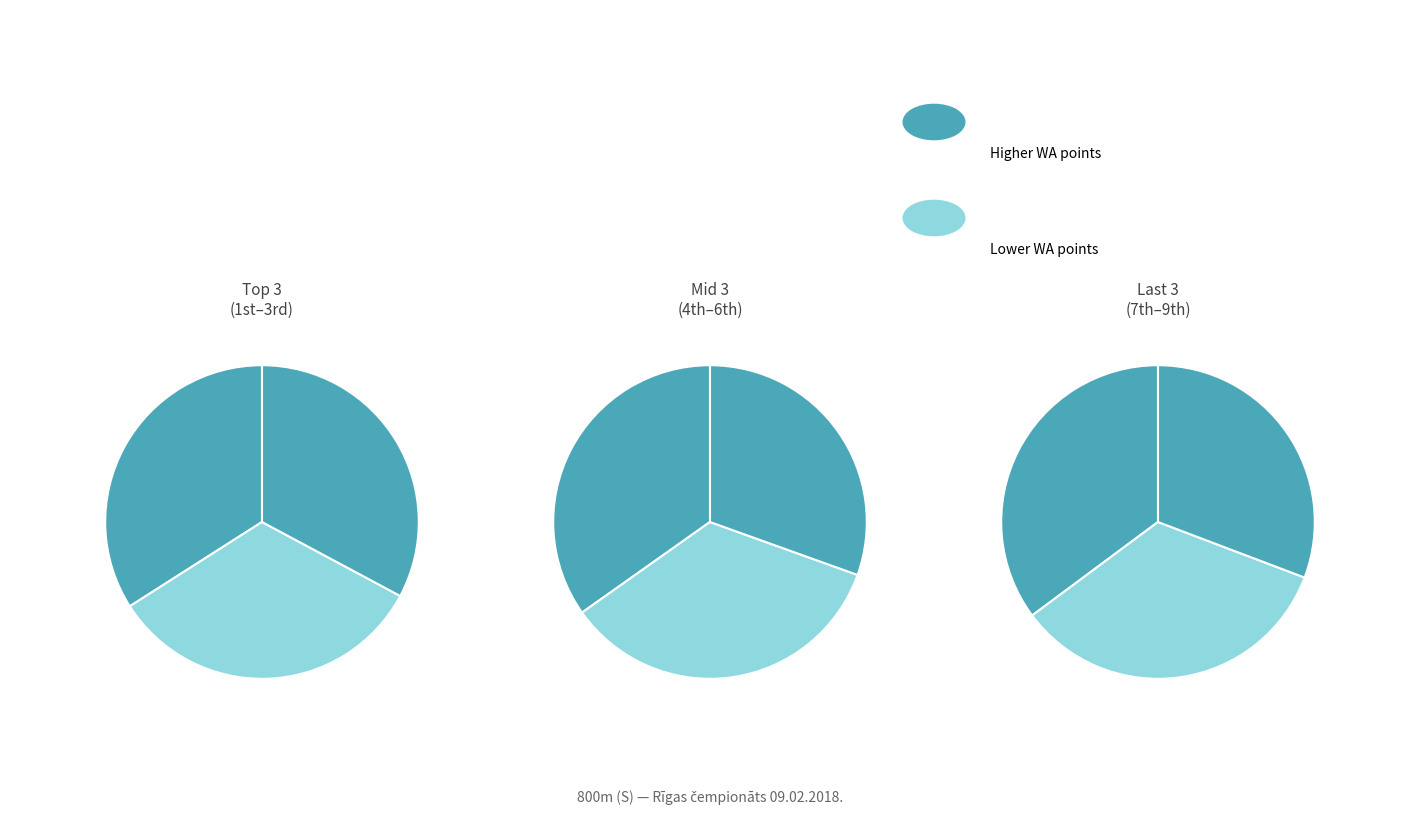

How many slices are in this pie chart?

9